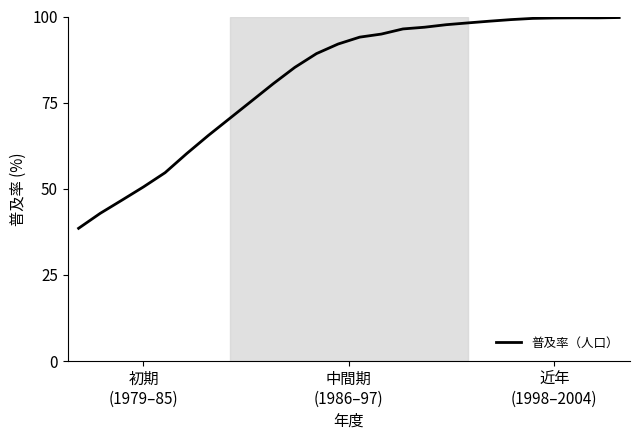

What is the difference between the maximum and minimum values?

61.2